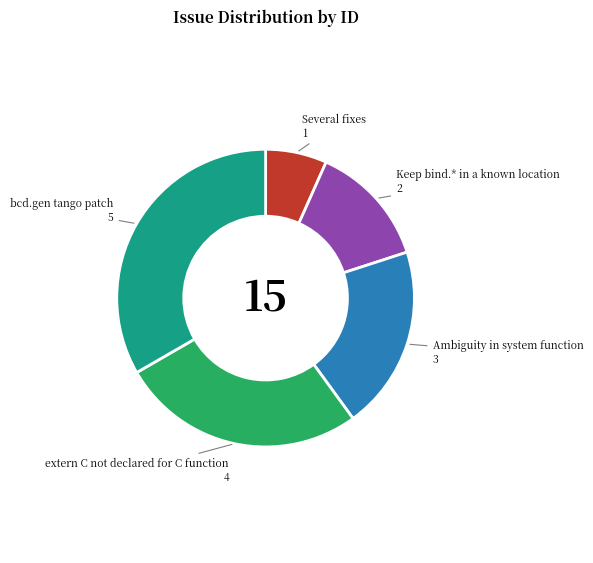

What is the smallest slice in the pie chart?

Several fixes